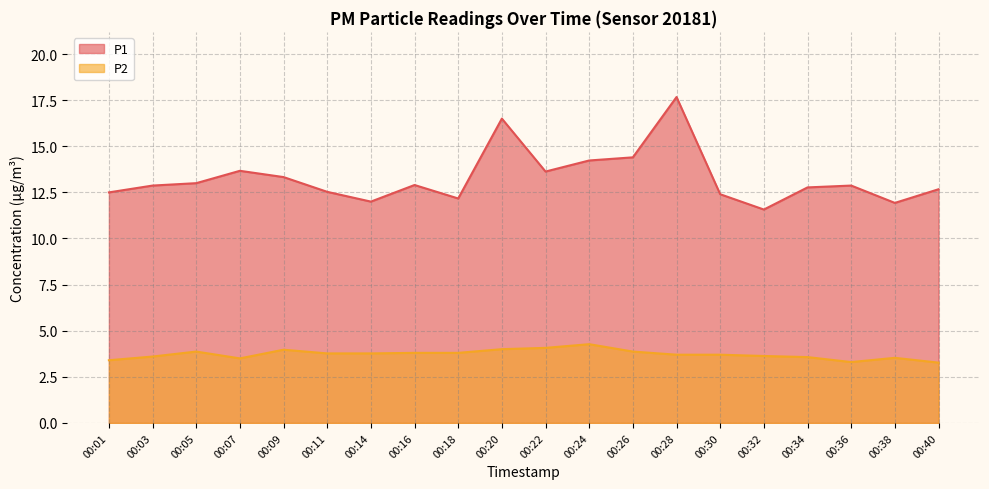

Reading right to left, extract all data points from this chart.

P1: 00:40=12.7	00:38=11.9	00:36=12.9	00:34=12.8	00:32=11.6	00:30=12.4	00:28=17.7	00:26=14.4	00:24=14.2	00:22=13.6	00:20=16.5	00:18=12.2	00:16=12.9	00:14=12.0	00:11=12.5	00:09=13.3	00:07=13.7	00:05=13.0	00:03=12.9	00:01=12.5
P2: 00:40=3.3	00:38=3.5	00:36=3.3	00:34=3.6	00:32=3.6	00:30=3.7	00:28=3.7	00:26=3.9	00:24=4.3	00:22=4.1	00:20=4.0	00:18=3.8	00:16=3.8	00:14=3.8	00:11=3.8	00:09=4.0	00:07=3.5	00:05=3.9	00:03=3.6	00:01=3.4